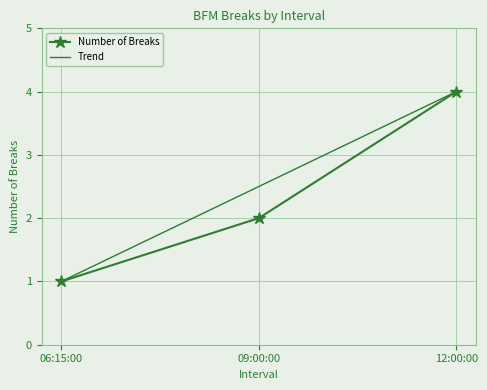

List the labels in order of Number of Breaks value, largest first.

12:00:00, 09:00:00, 06:15:00